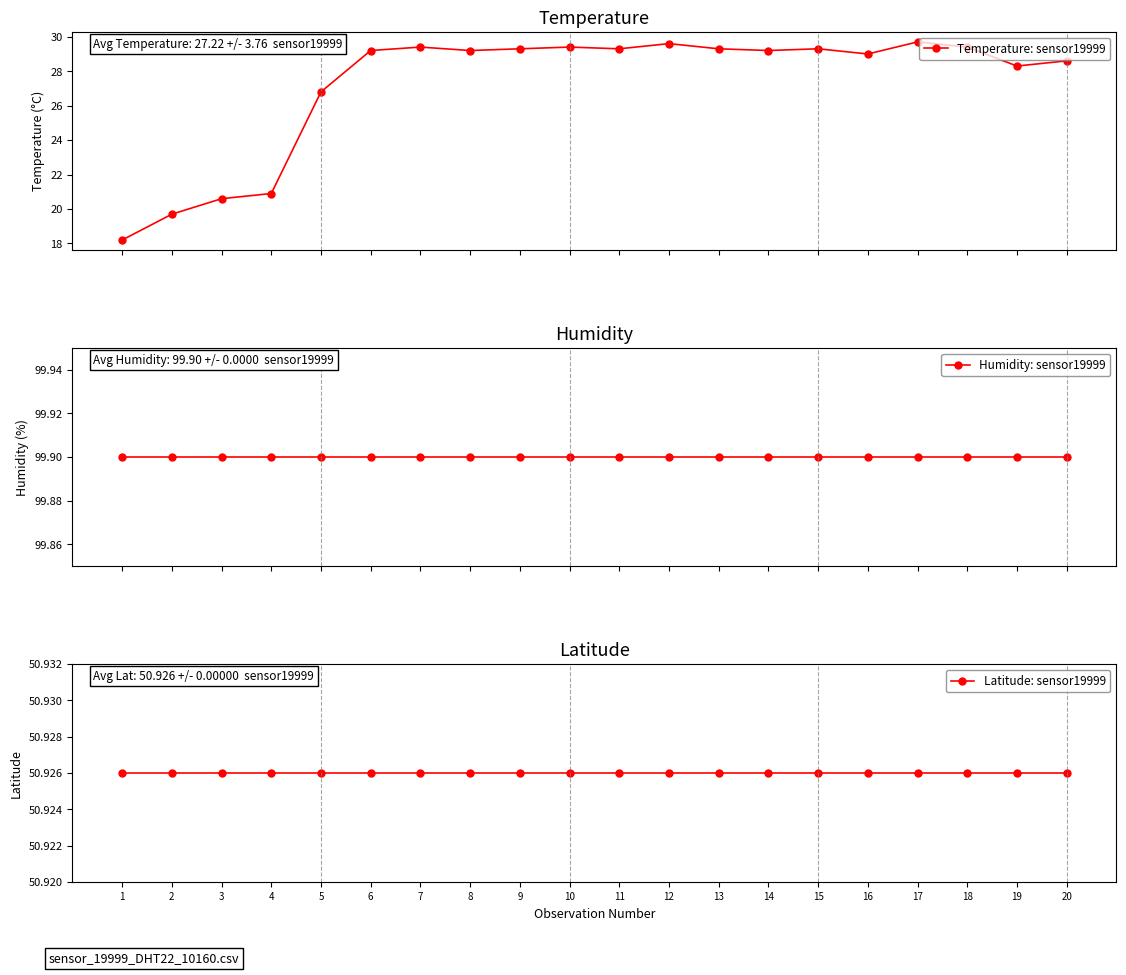

Between 20 and 17, which is larger?

17